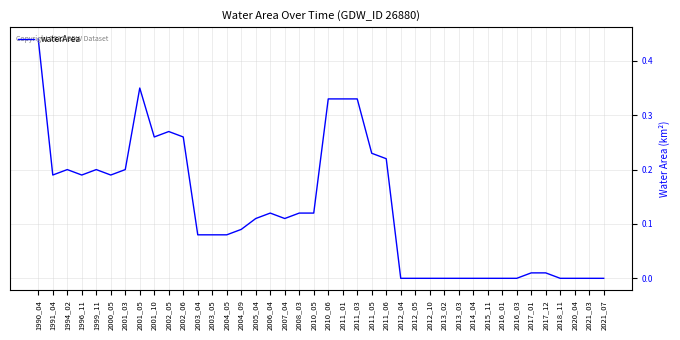

Between 2016_01 and 2007_04, which is larger?

2007_04